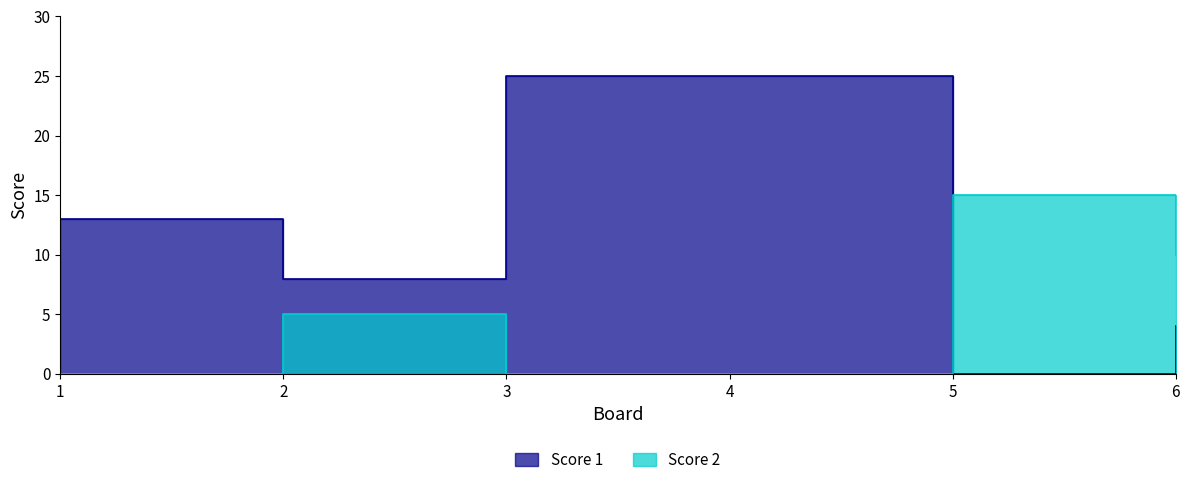

What is the difference between the Score 1 values at 4 and 2?

17